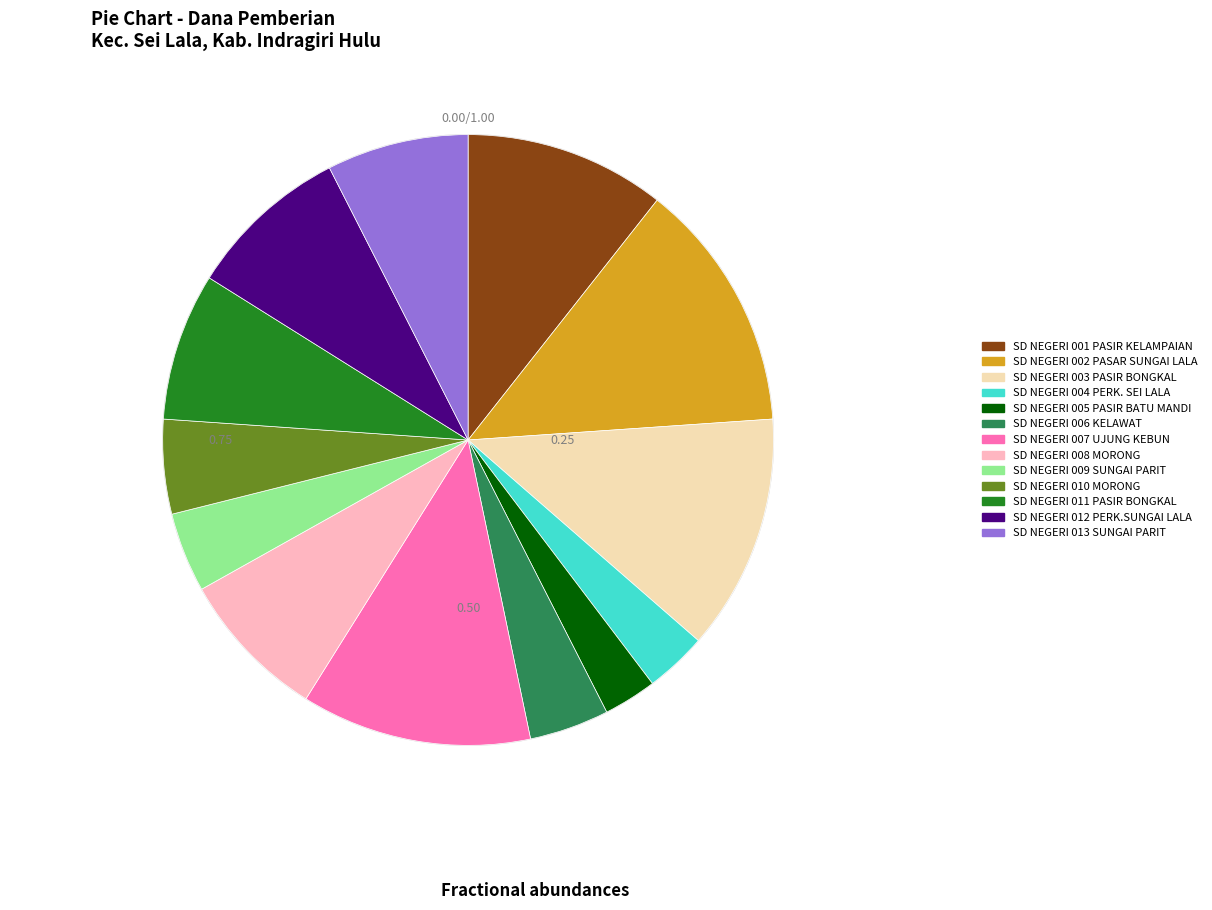

Is there any slice that represents more than half of the pie?

No